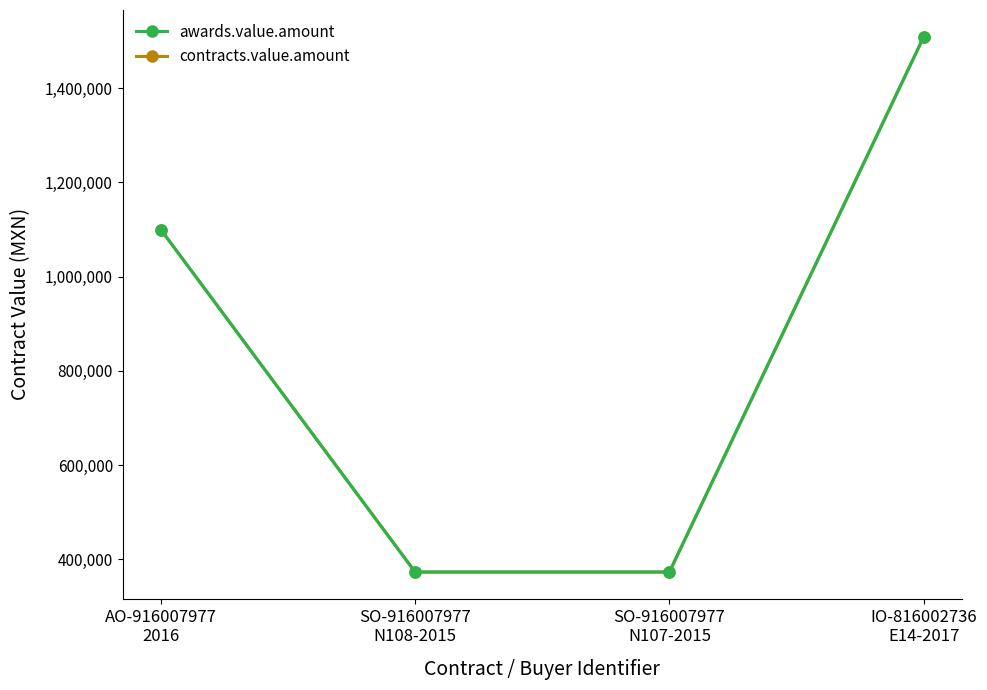

Does the chart have visible grid lines?

No